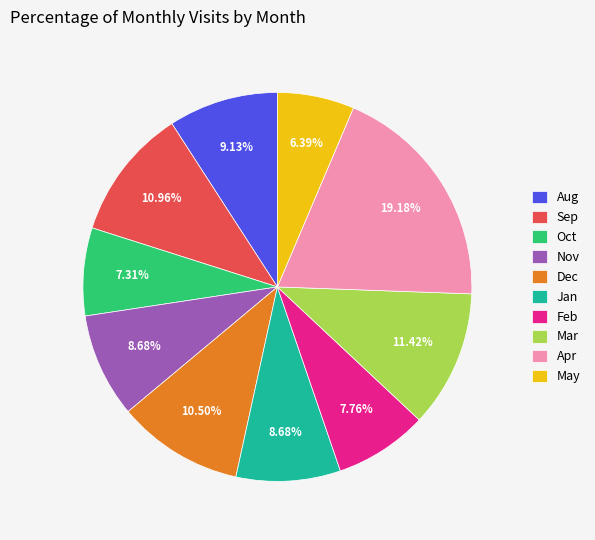

What is the largest slice in the pie chart?

Apr